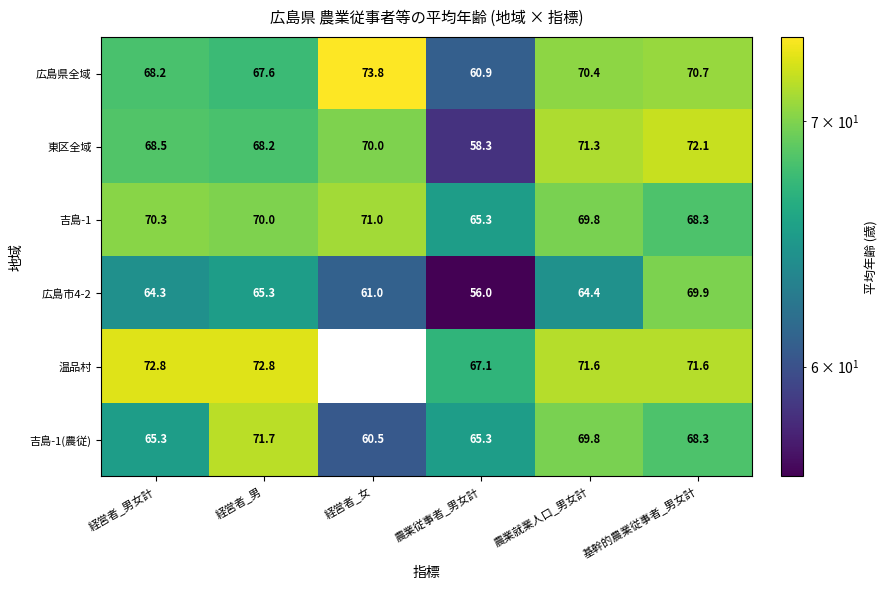

At which label is 広島県全域 closest to 67?

経営者_男